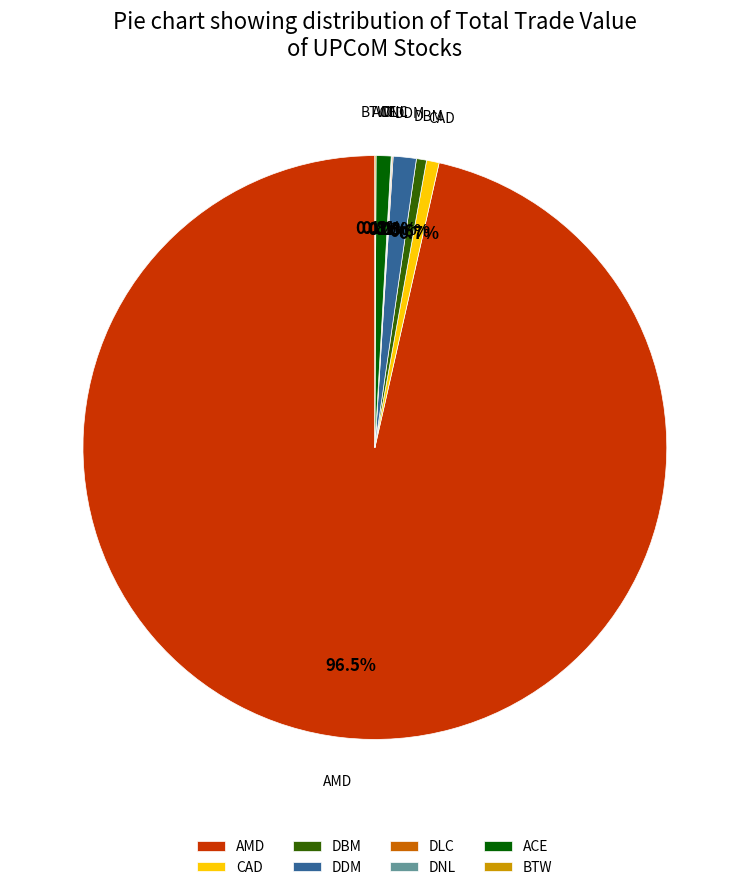

Which category accounts for the majority?

AMD